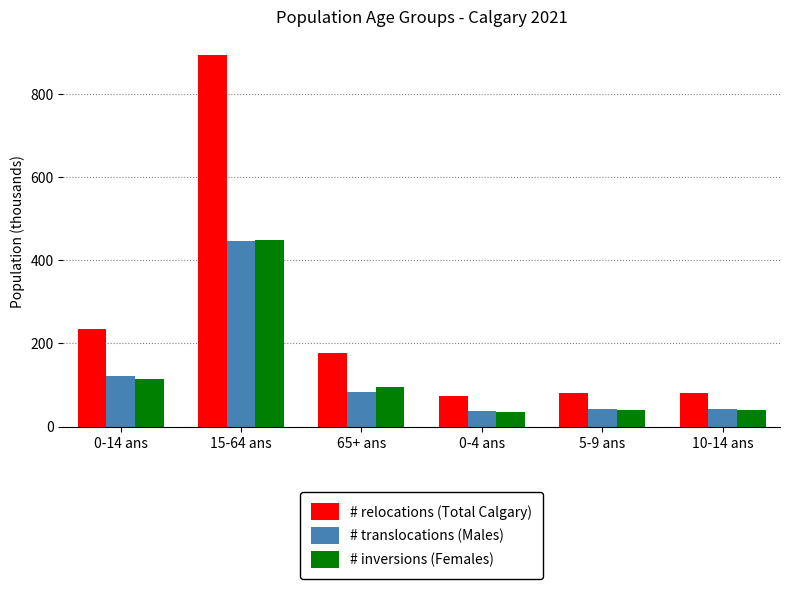

What is the average value of the # relocations (Total Calgary) series?

257.1